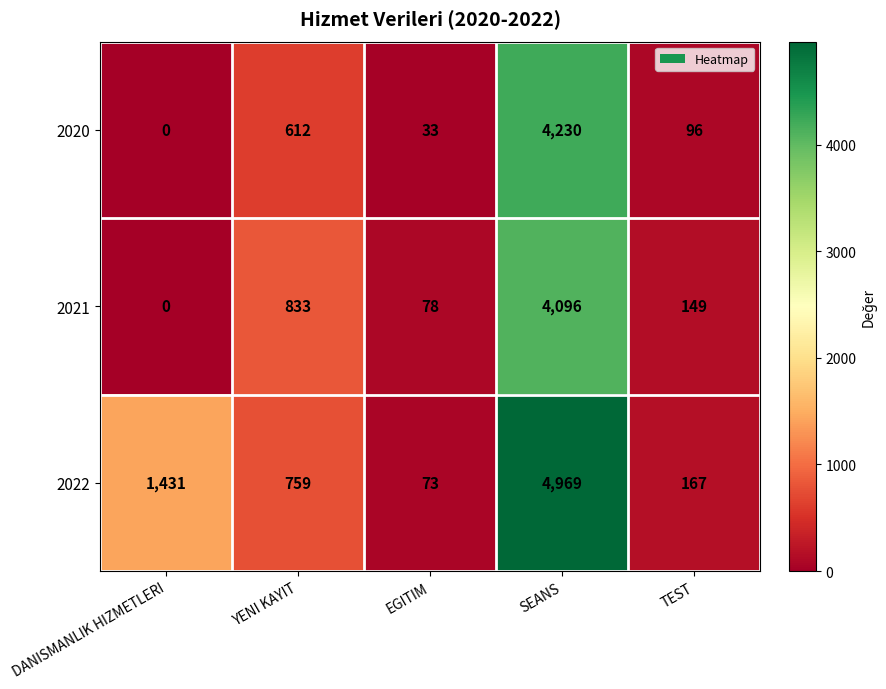

Which label corresponds to the largest value in the chart?

SEANS